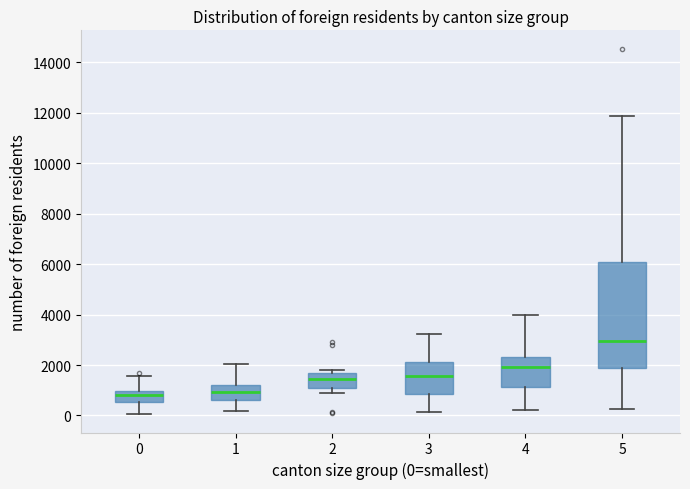

Comparing the boxes themselves (not the whiskers), which one is the tallest?

5